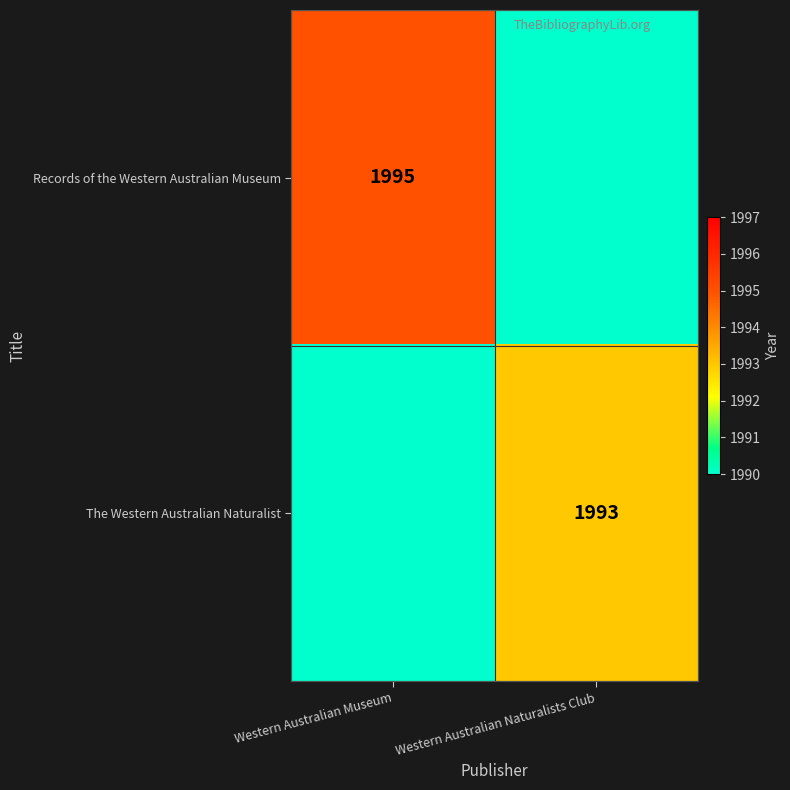

What is the maximum value shown in the chart?

1995